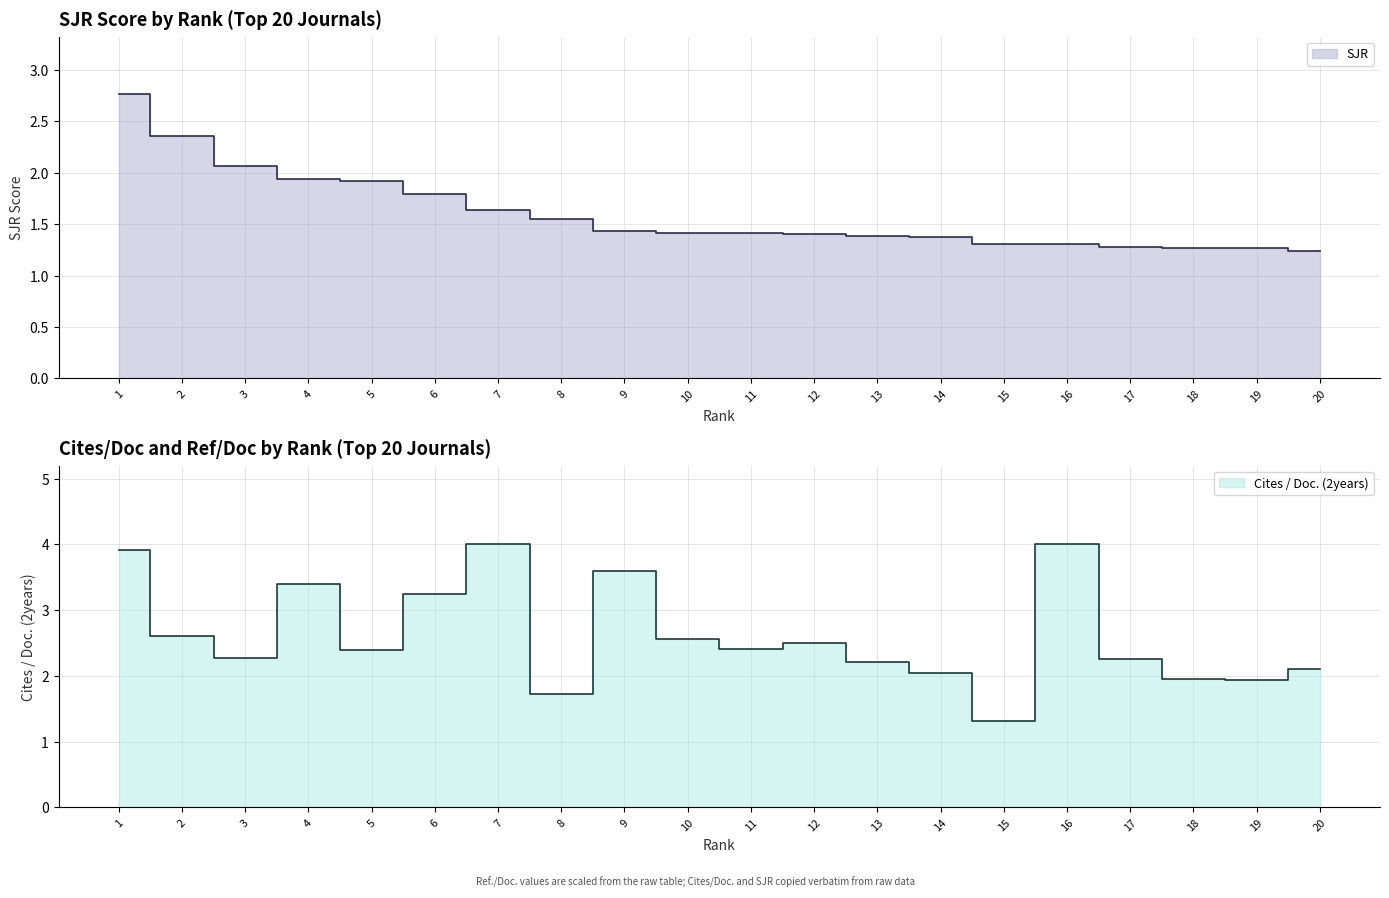

What is the value of the Cites / Doc. (2years) point at the 10th from the left?

2.6